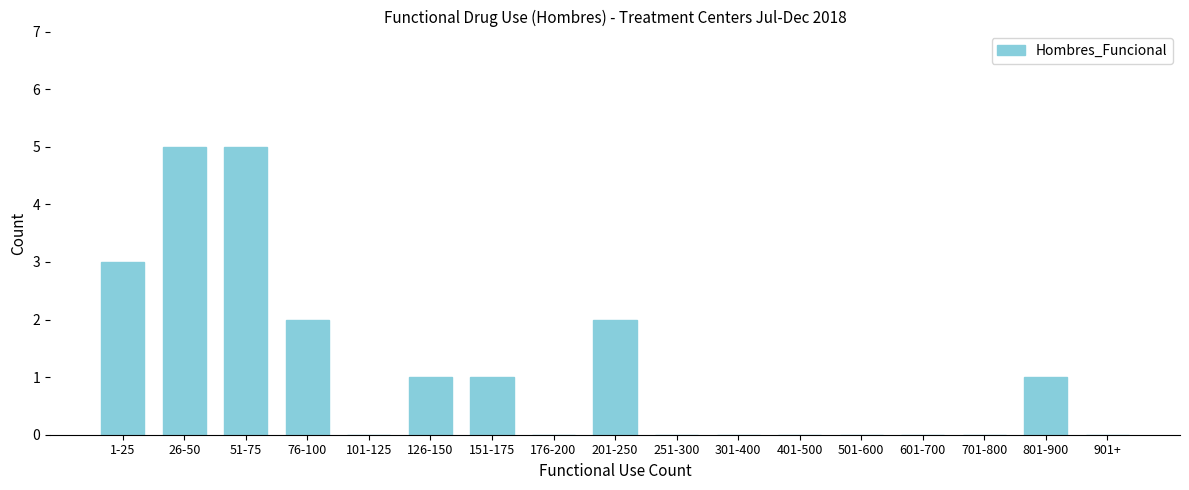

Reading right to left, what are all the values shown in this chart?

901+=0	801-900=1	701-800=0	601-700=0	501-600=0	401-500=0	301-400=0	251-300=0	201-250=2	176-200=0	151-175=1	126-150=1	101-125=0	76-100=2	51-75=5	26-50=5	1-25=3